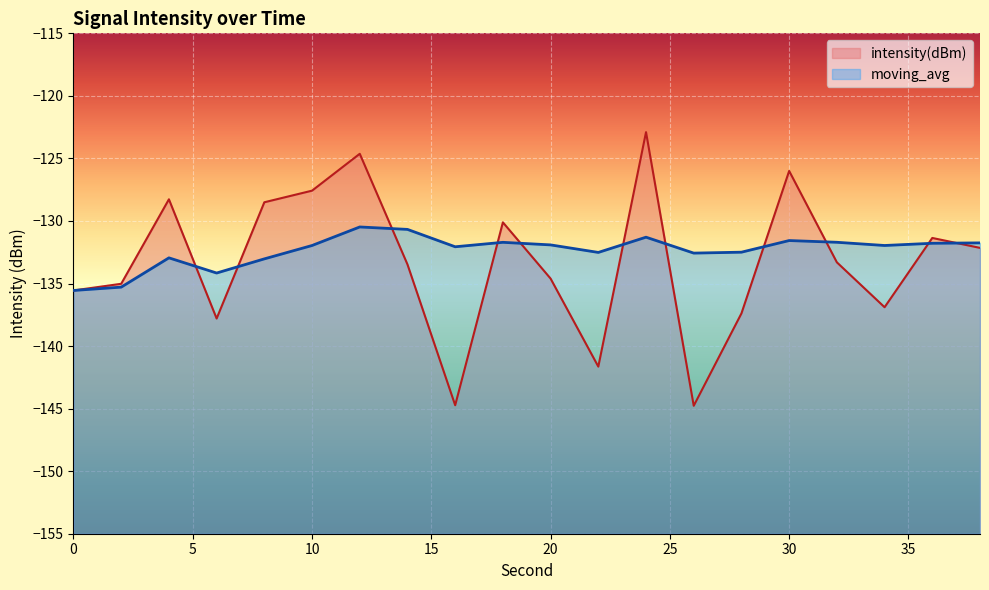

Rank the categories by moving_avg value from lowest to highest.

0, 2, 6, 8, 4, 26, 22, 28, 16, 10, 34, 20, 36, 38, 18, 32, 30, 24, 14, 12